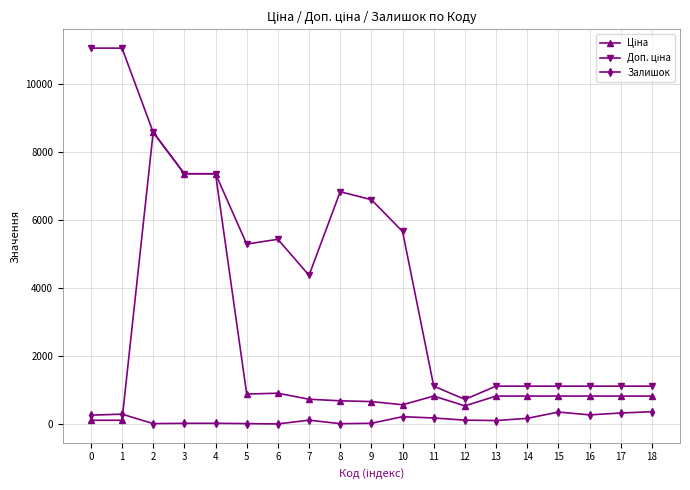

How many distinct data groups are displayed?

3